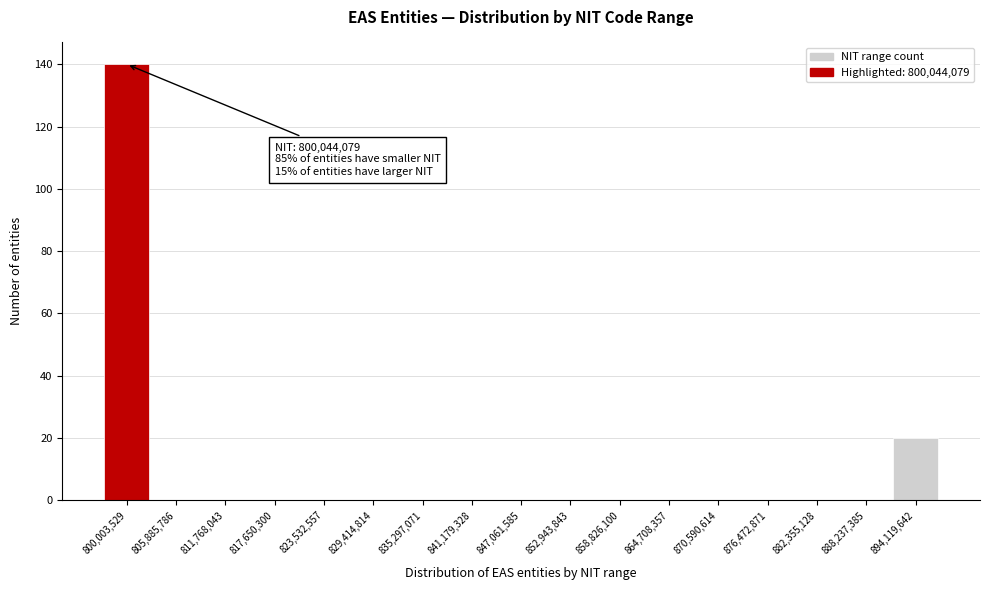

Reading left to right, transcribe all the data shown in this chart.

800,003,529=140	805,885,786=0	811,768,043=0	817,650,300=0	823,532,557=0	829,414,814=0	835,297,071=0	841,179,328=0	847,061,585=0	852,943,843=0	858,826,100=0	864,708,357=0	870,590,614=0	876,472,871=0	882,355,128=0	888,237,385=0	894,119,642=20